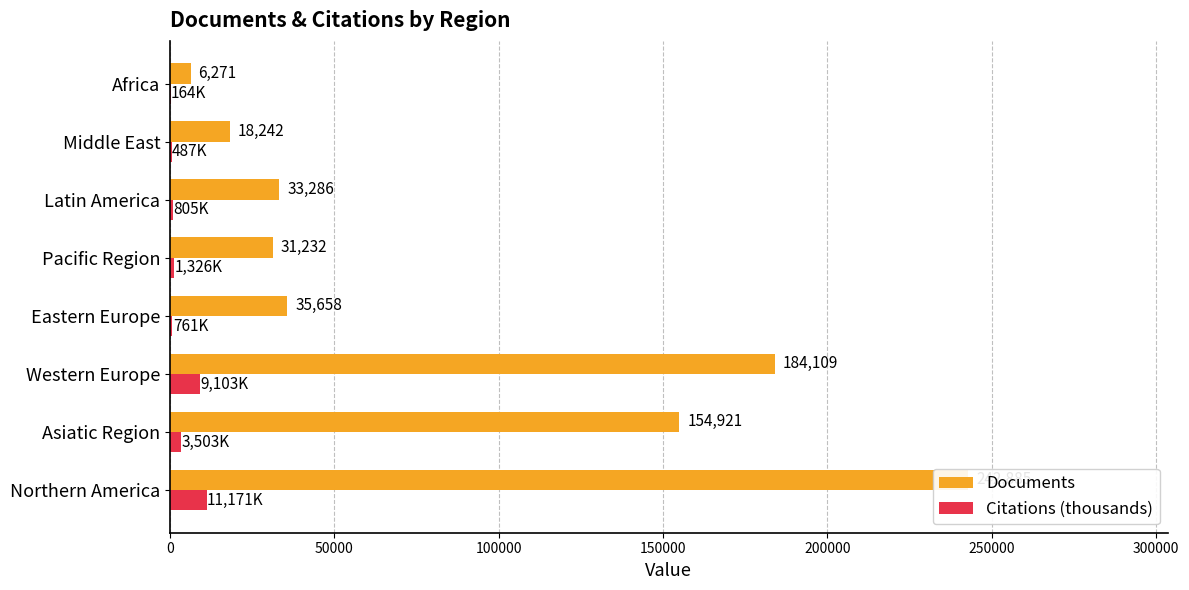

List the series in order of their overall mean, lowest first.

Citations (thousands), Documents